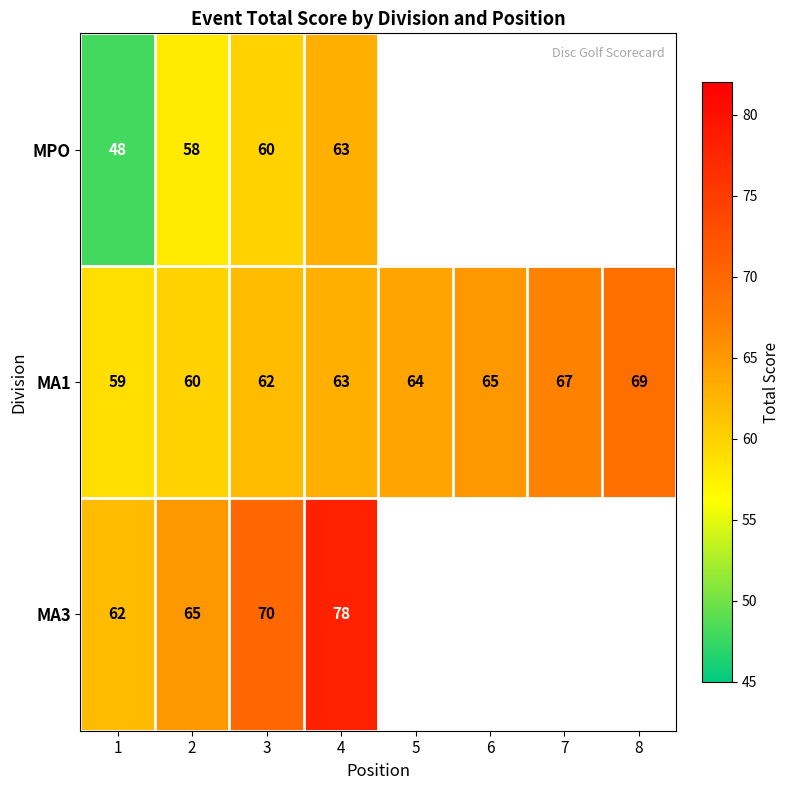

What is the sum of all MA1 values?

509